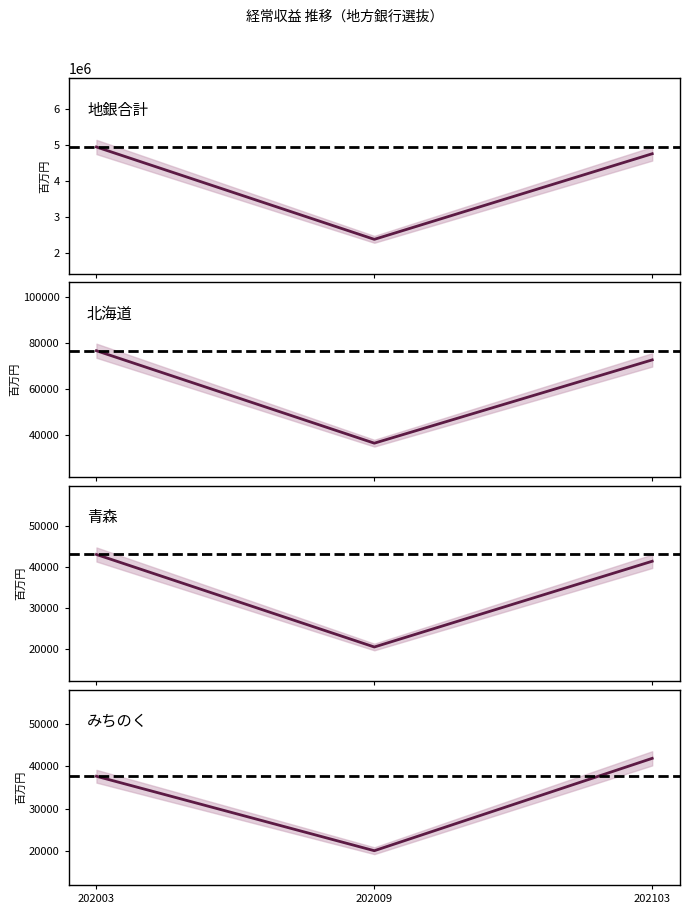

How many categories are shown in the chart?

3